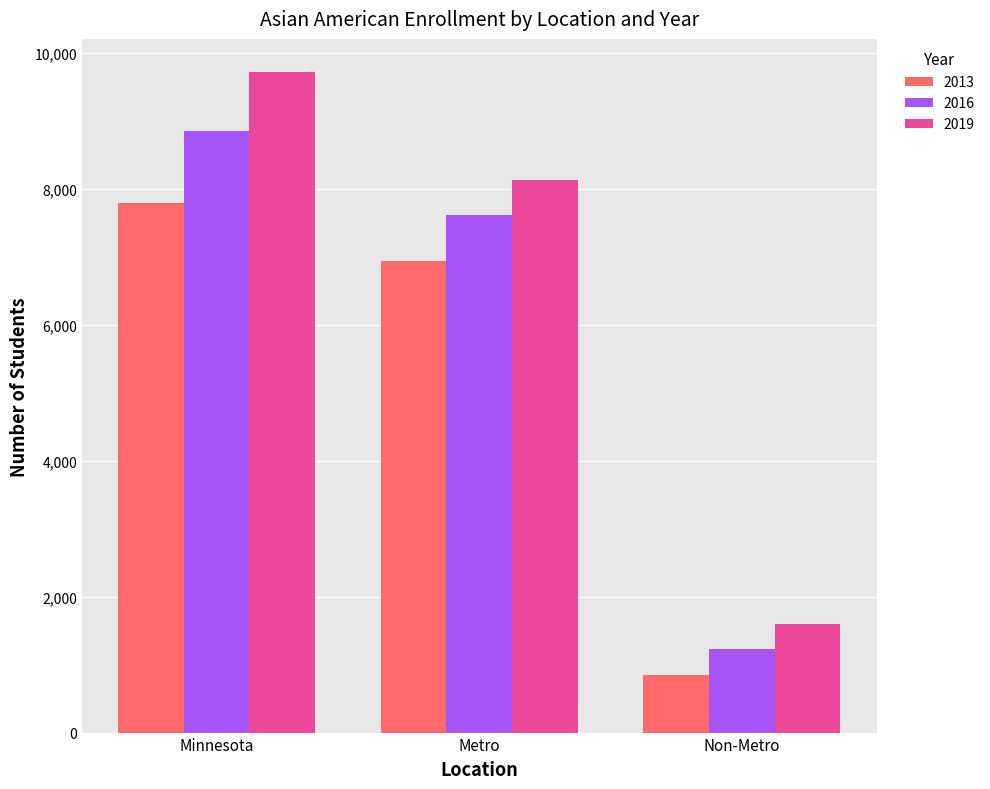

Reading left to right, extract all data points from this chart.

2013: 7792	6947	845
2016: 8855	7623	1232
2019: 9723	8126	1597